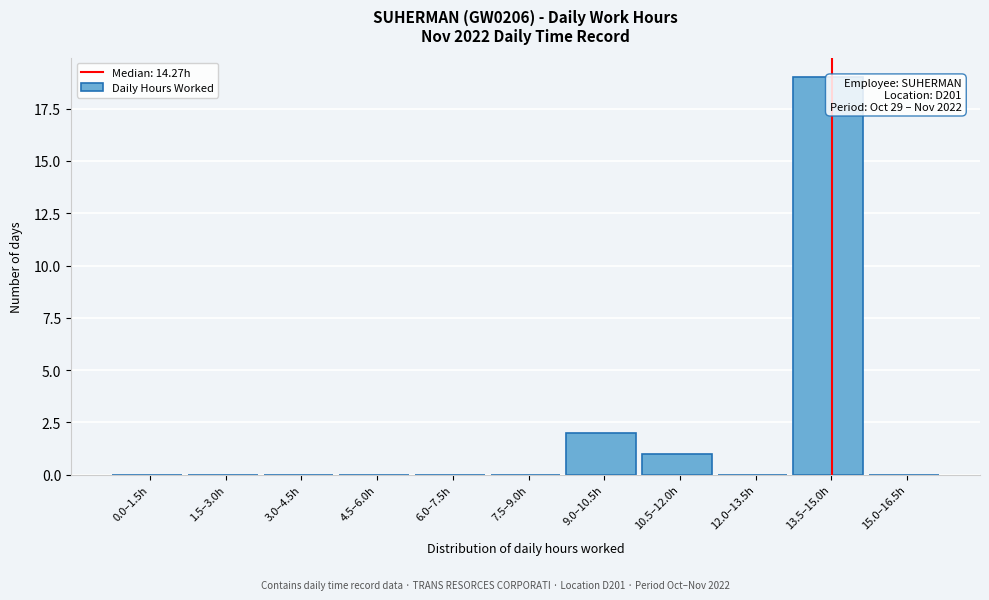

Reading left to right, what are all the values shown in this chart?

0.0–1.5h=0	1.5–3.0h=0	3.0–4.5h=0	4.5–6.0h=0	6.0–7.5h=0	7.5–9.0h=0	9.0–10.5h=2	10.5–12.0h=1	12.0–13.5h=0	13.5–15.0h=19	15.0–16.5h=0